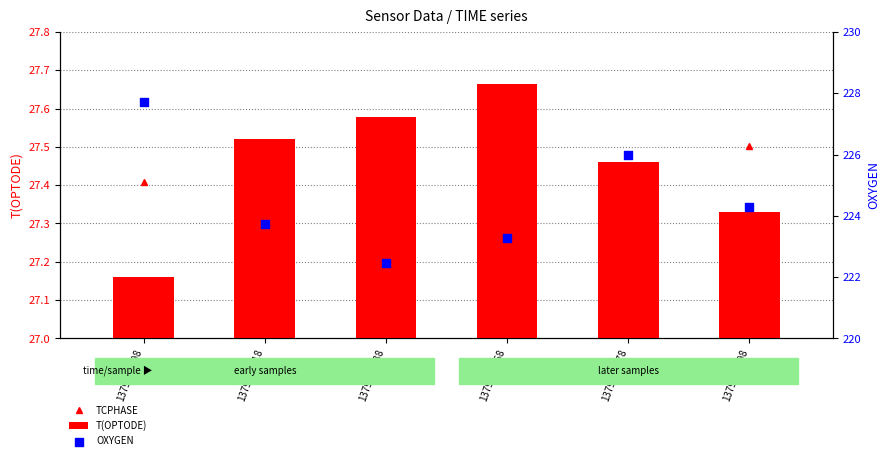

Which series contains the lowest Y value?

T(OPTODE)